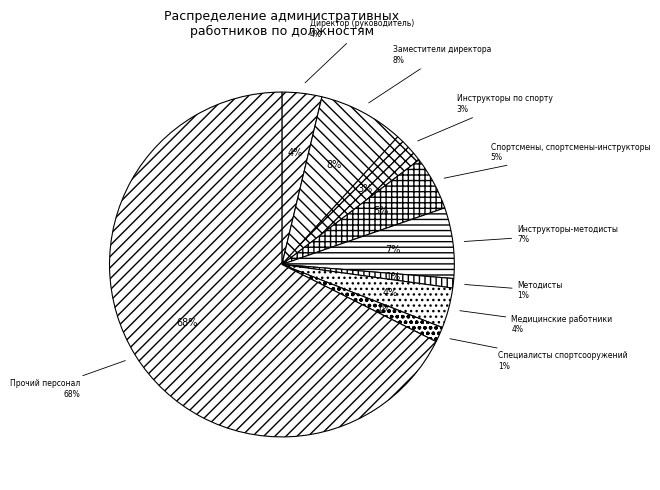

To the nearest percent, what portion does Медицинские работники represent?

4%